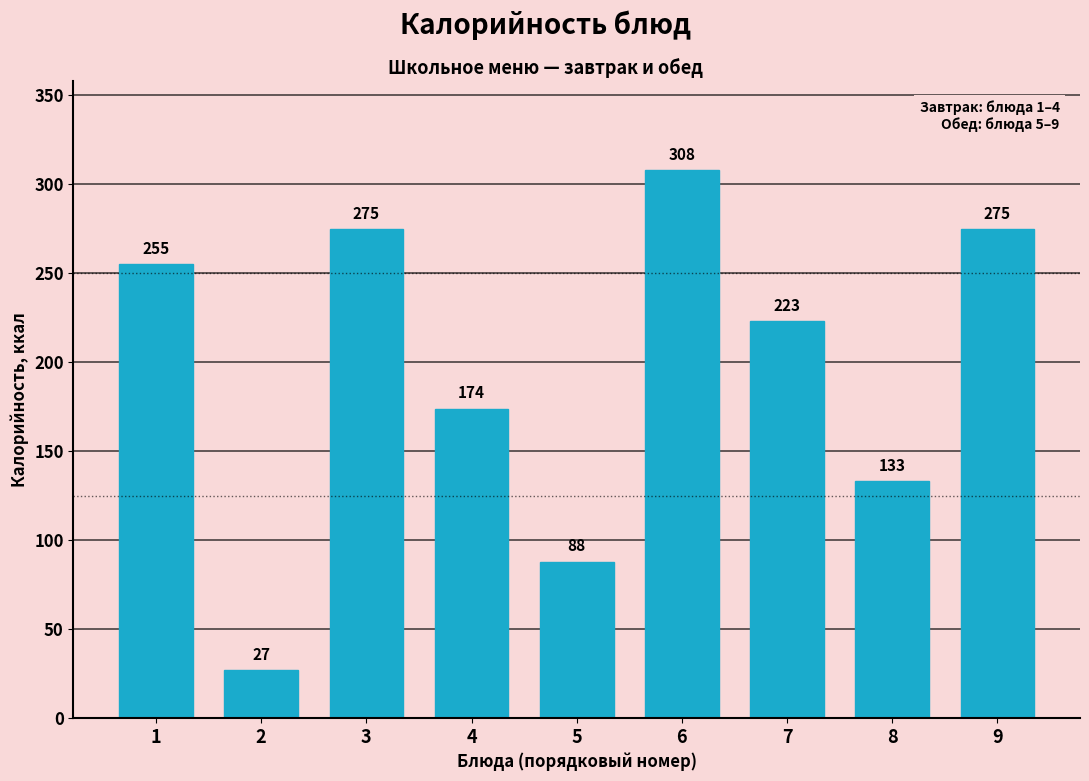

Reading right to left, transcribe all the data shown in this chart.

275	133	223	308	88	174	275	27	255